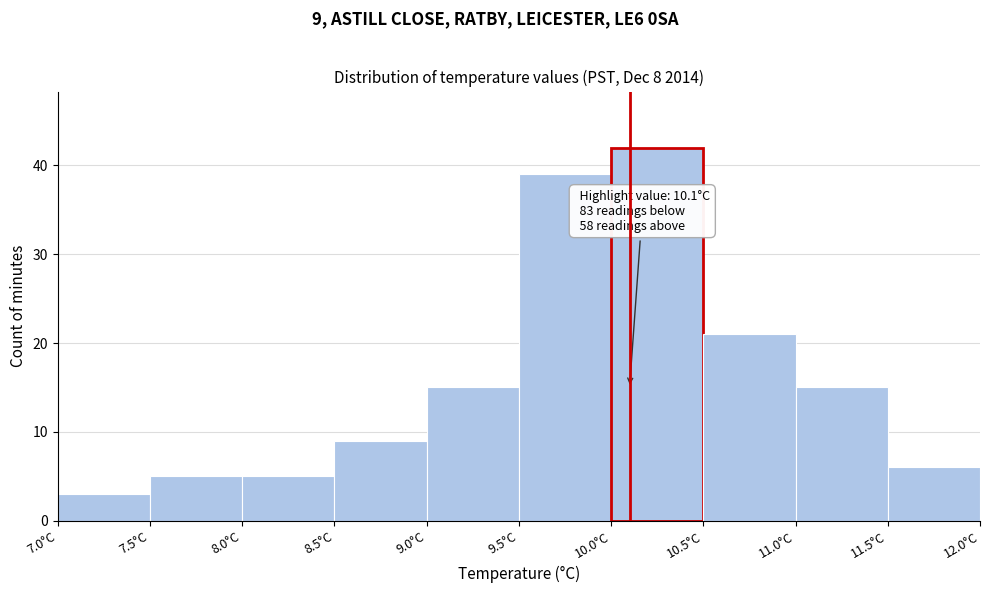

Over which range of the x-axis is the bar tallest?

10.0 to 10.5